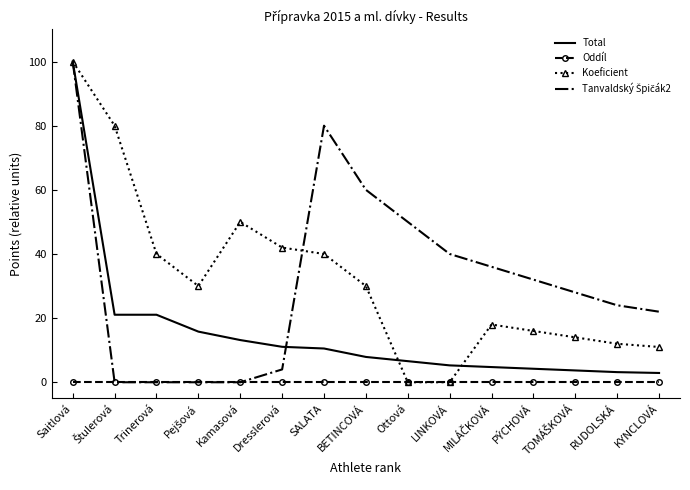

What is the spread (max minus min) of values at Kamasová?

50.0